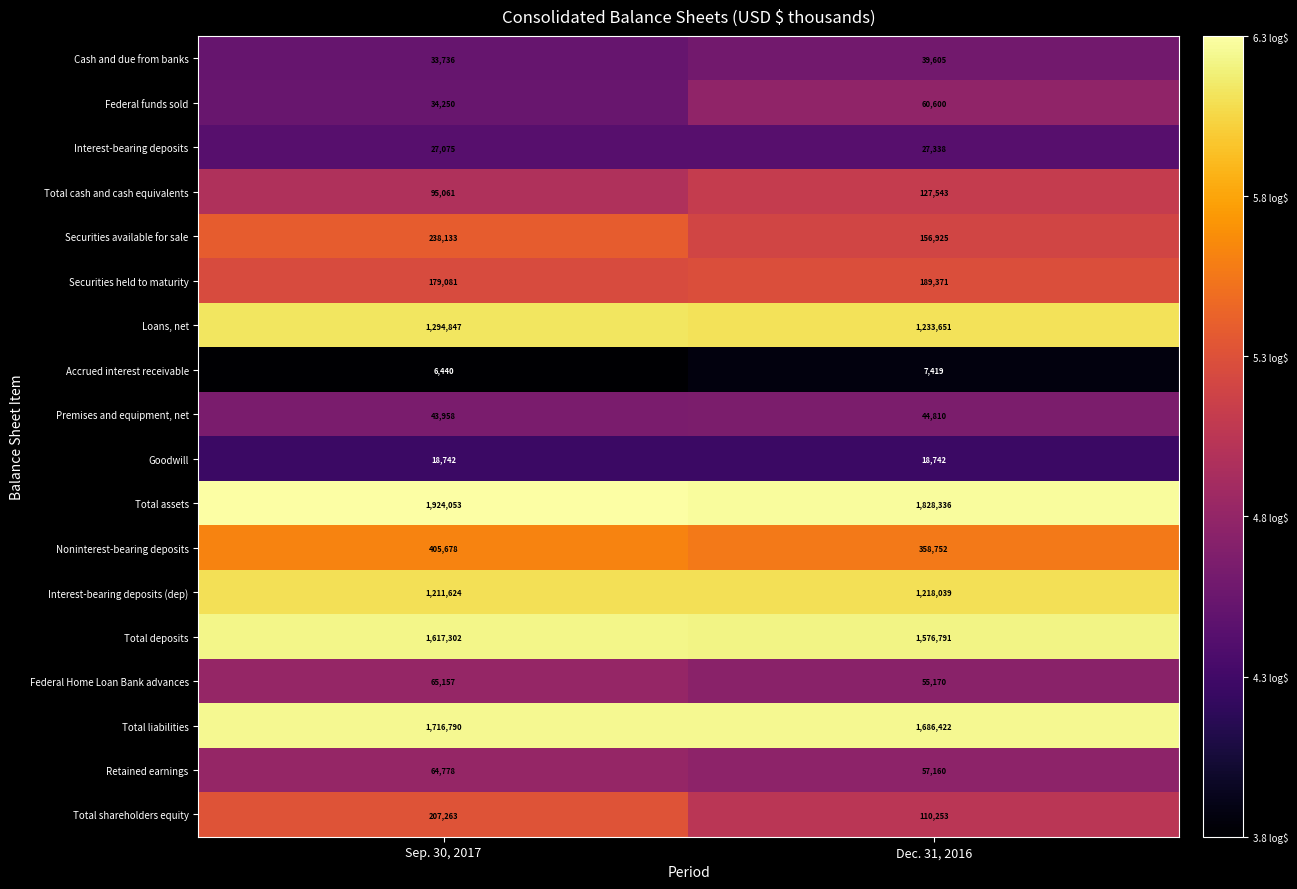

What is the greatest value displayed?

1924053